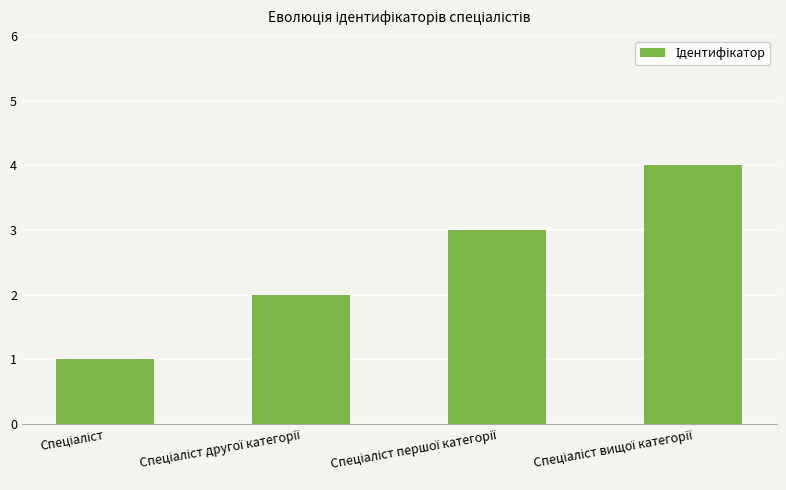

How many values are below 3?

2